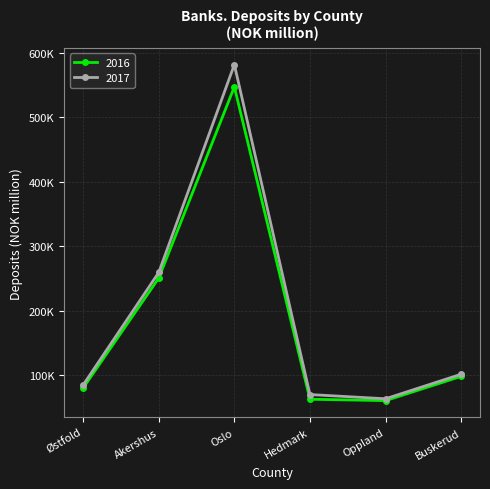

Reading left to right, list all the values displayed in this chart.

2016: 80724	250970	547257	63165	60982	98577
2017: 85370	259645	581673	70432	63885	101883